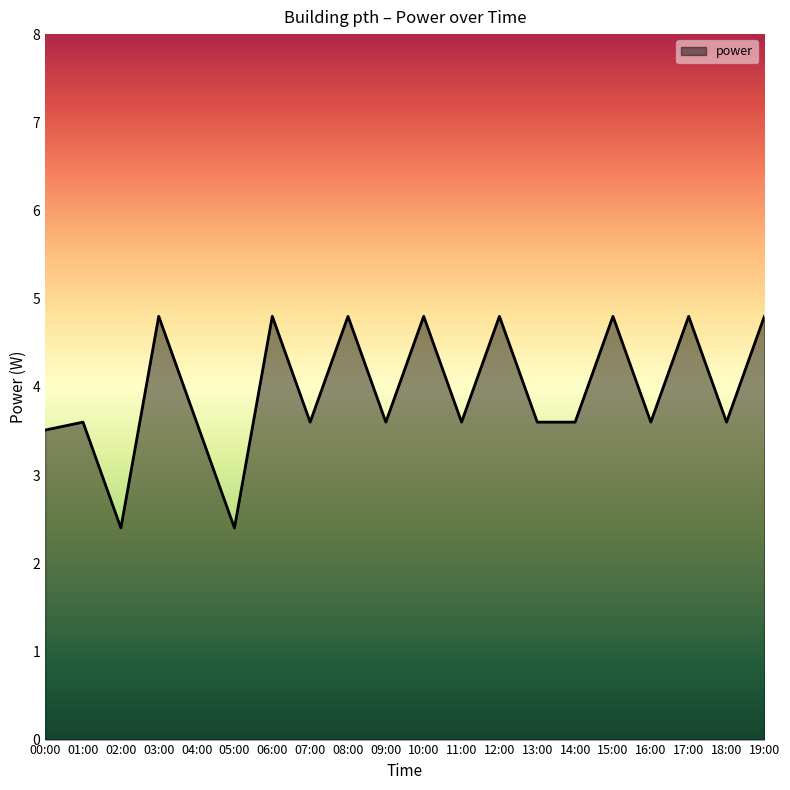

Reading left to right, what are all the values shown in this chart?

3.5	3.6	2.4	4.8	3.6	2.4	4.8	3.6	4.8	3.6	4.8	3.6	4.8	3.6	3.6	4.8	3.6	4.8	3.6	4.8